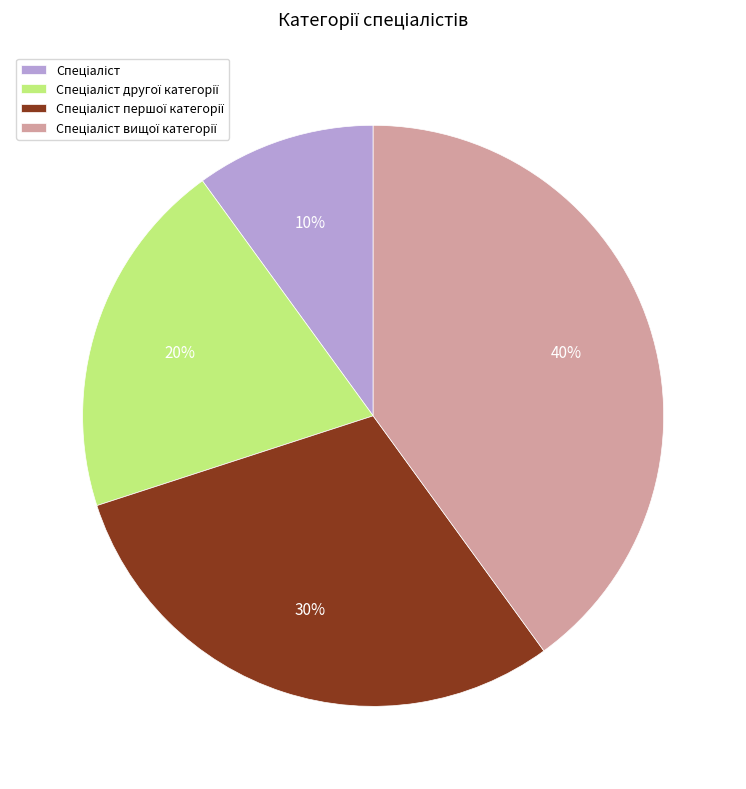

To the nearest percent, what is the average slice percentage?

25%